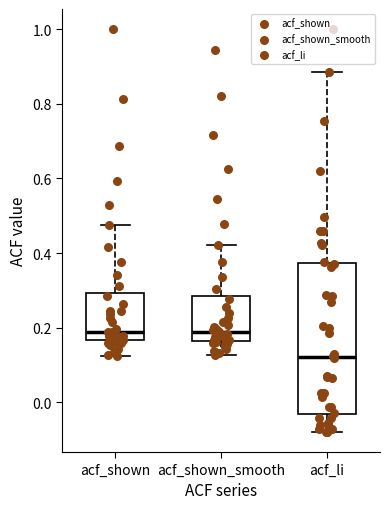

Reading left to right, read every box against the y-axis: the position of its median line, the range the box covers, and the ends of its whiskers. The values are not printed on the chart, so give them approximately, as read against the axis.

acf_shown: median 0.18, box 0.16 to 0.30, whiskers 0.12 to 0.48
acf_shown_smooth: median 0.18, box 0.16 to 0.28, whiskers 0.12 to 0.42
acf_li: median 0.12, box -0.04 to 0.38, whiskers -0.08 to 0.88